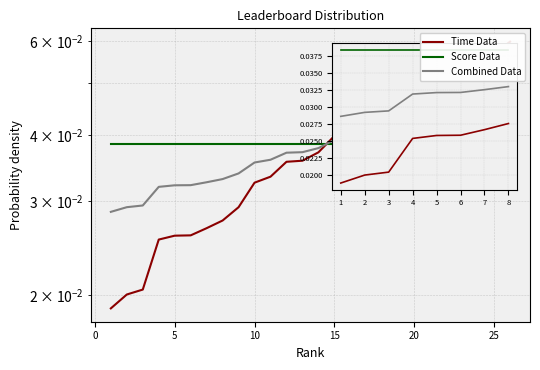

What are all the series names shown in the legend?

Time Data, Score Data, Combined Data